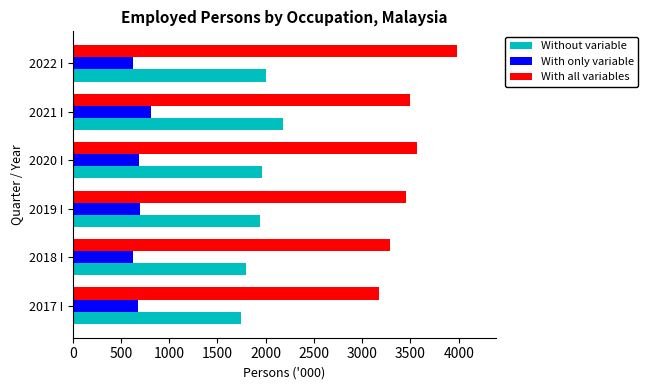

What is the sum of all With all variables values?

20967.7